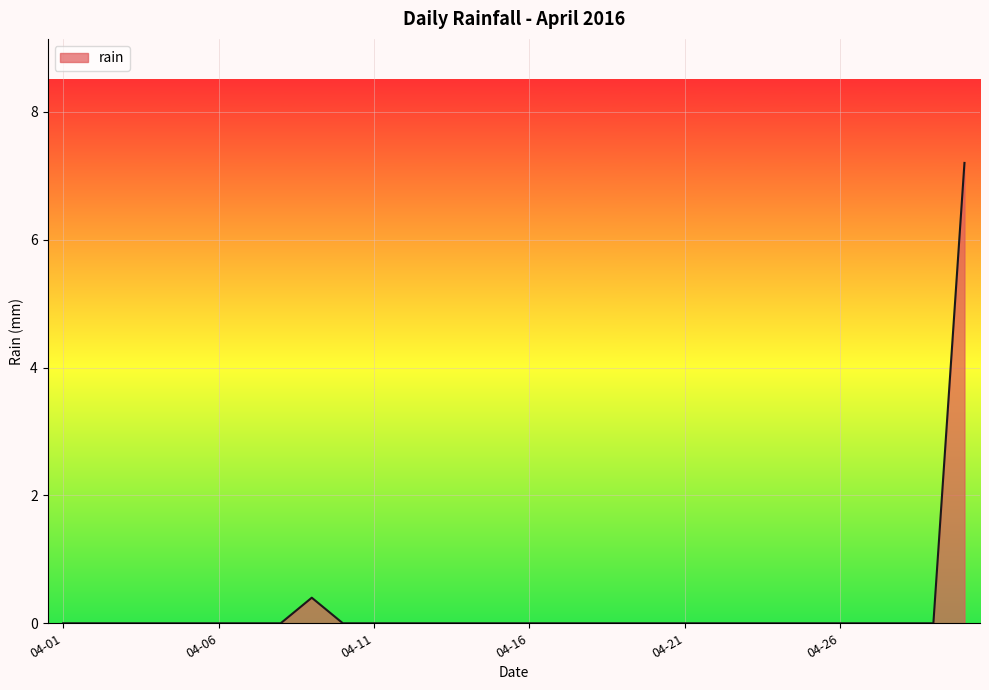

What is the maximum value shown in the chart?

7.2